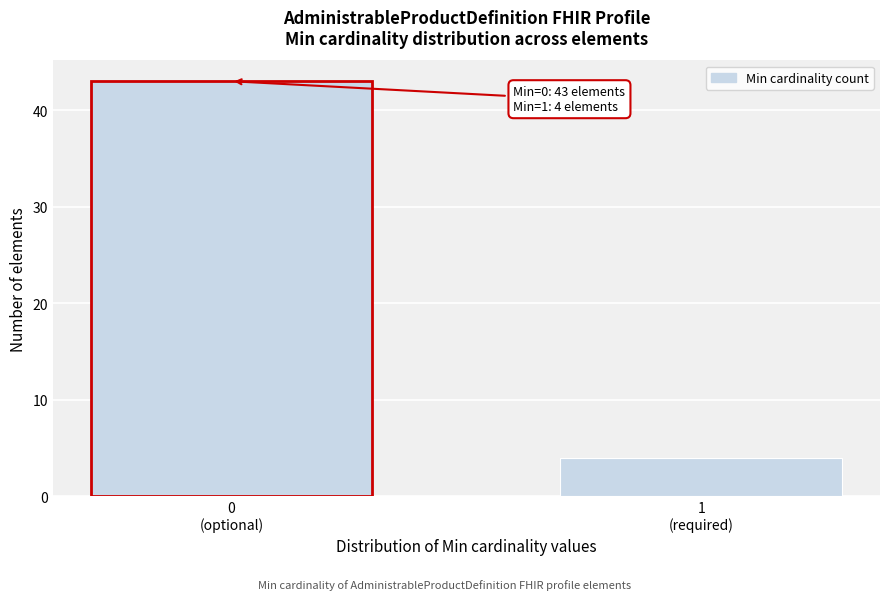

Reading left to right, what are all the values shown in this chart?

43	4